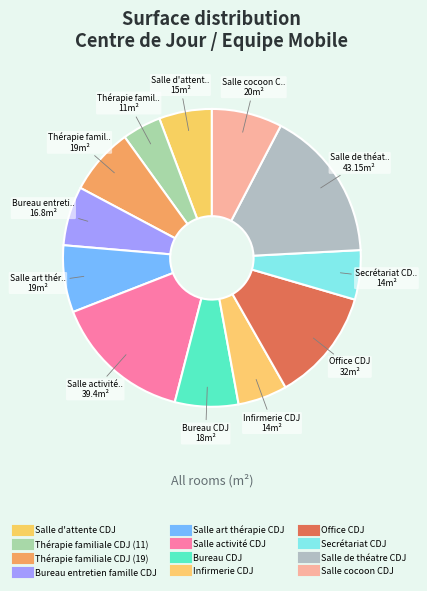

To the nearest percent, what is the difference between the Salle art thérapie CDJ and Salle activité CDJ slice percentages?

8%